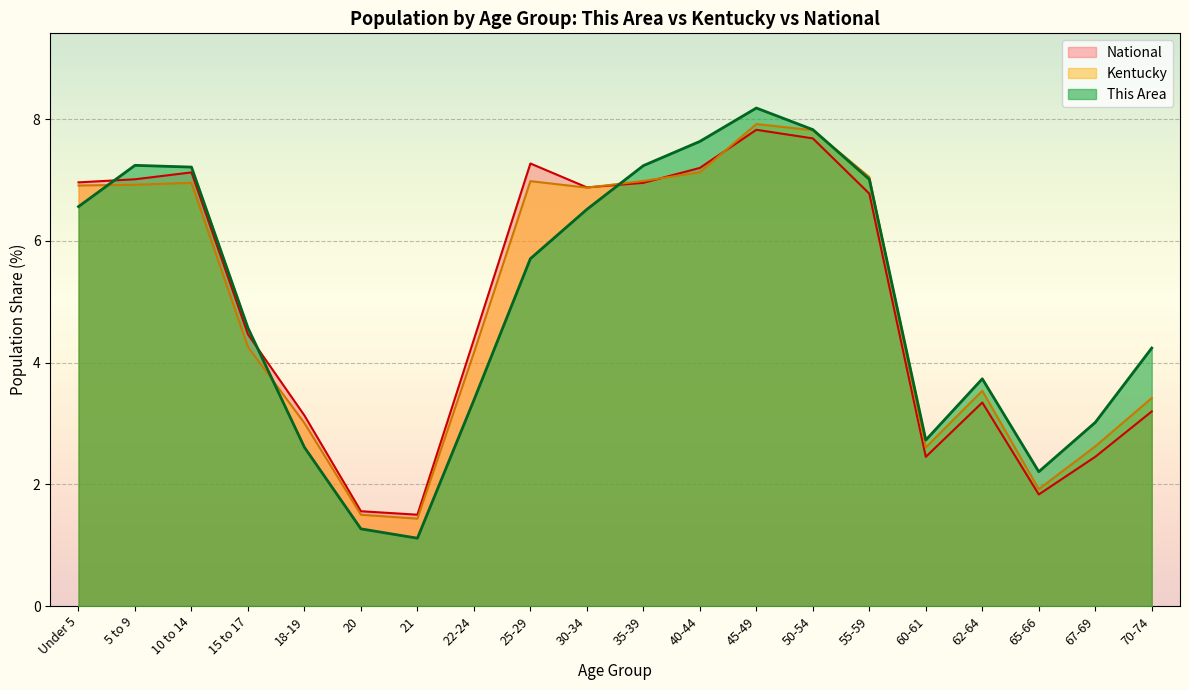

How many interior local valleys does the This Area series have?

3